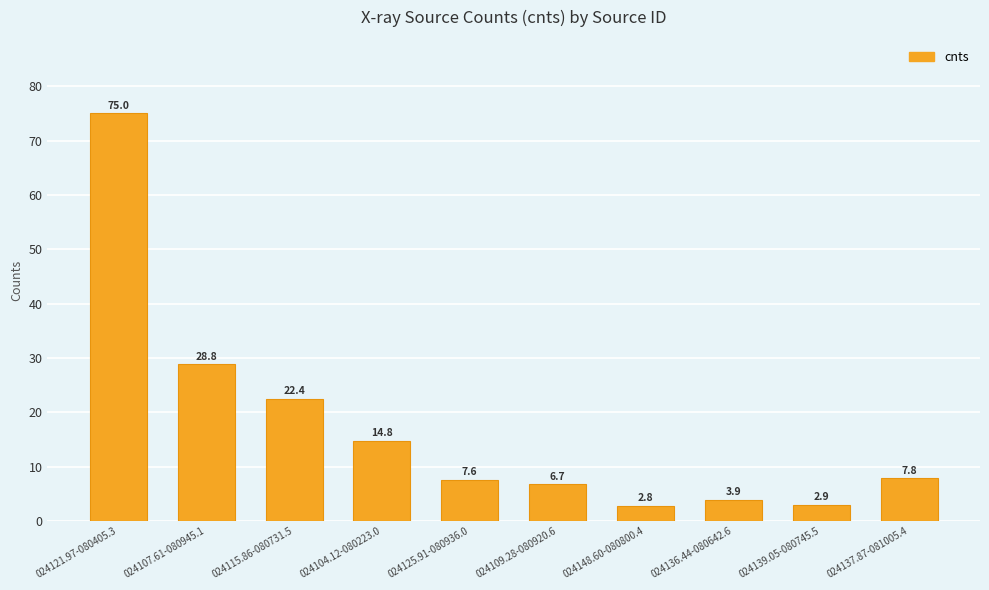

Reading left to right, transcribe all the data shown in this chart.

75.0	28.8	22.4	14.8	7.6	6.7	2.8	3.9	2.9	7.8